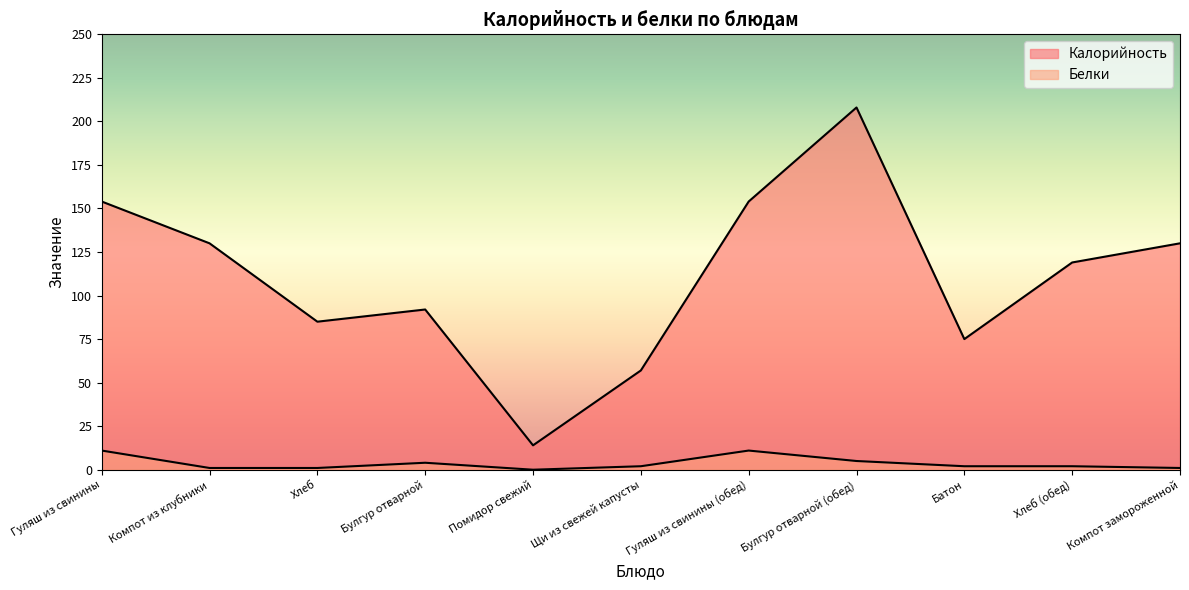

Is the value of Белки at Помидор свежий greater than the value of Калорийность at Помидор свежий?

No